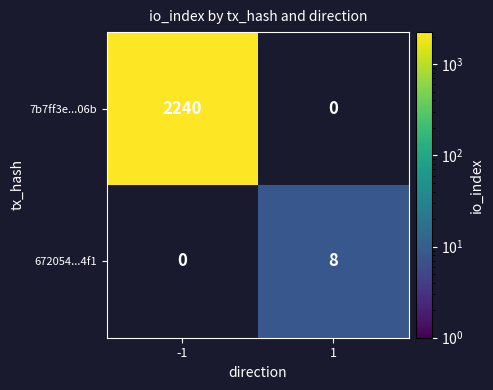

Is the value of 7b7ff3e...06b at -1 greater than the value of 672054...4f1 at 1?

Yes